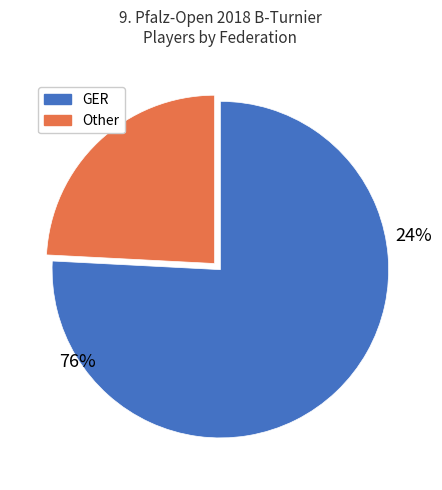

Which category has the smallest portion of the pie?

Other